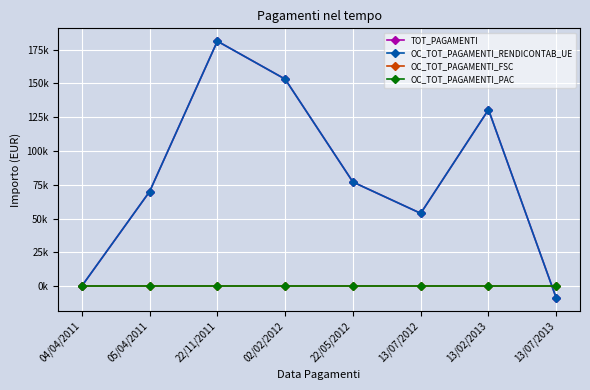

At which label does TOT_PAGAMENTI first exceed 76980?

22/11/2011